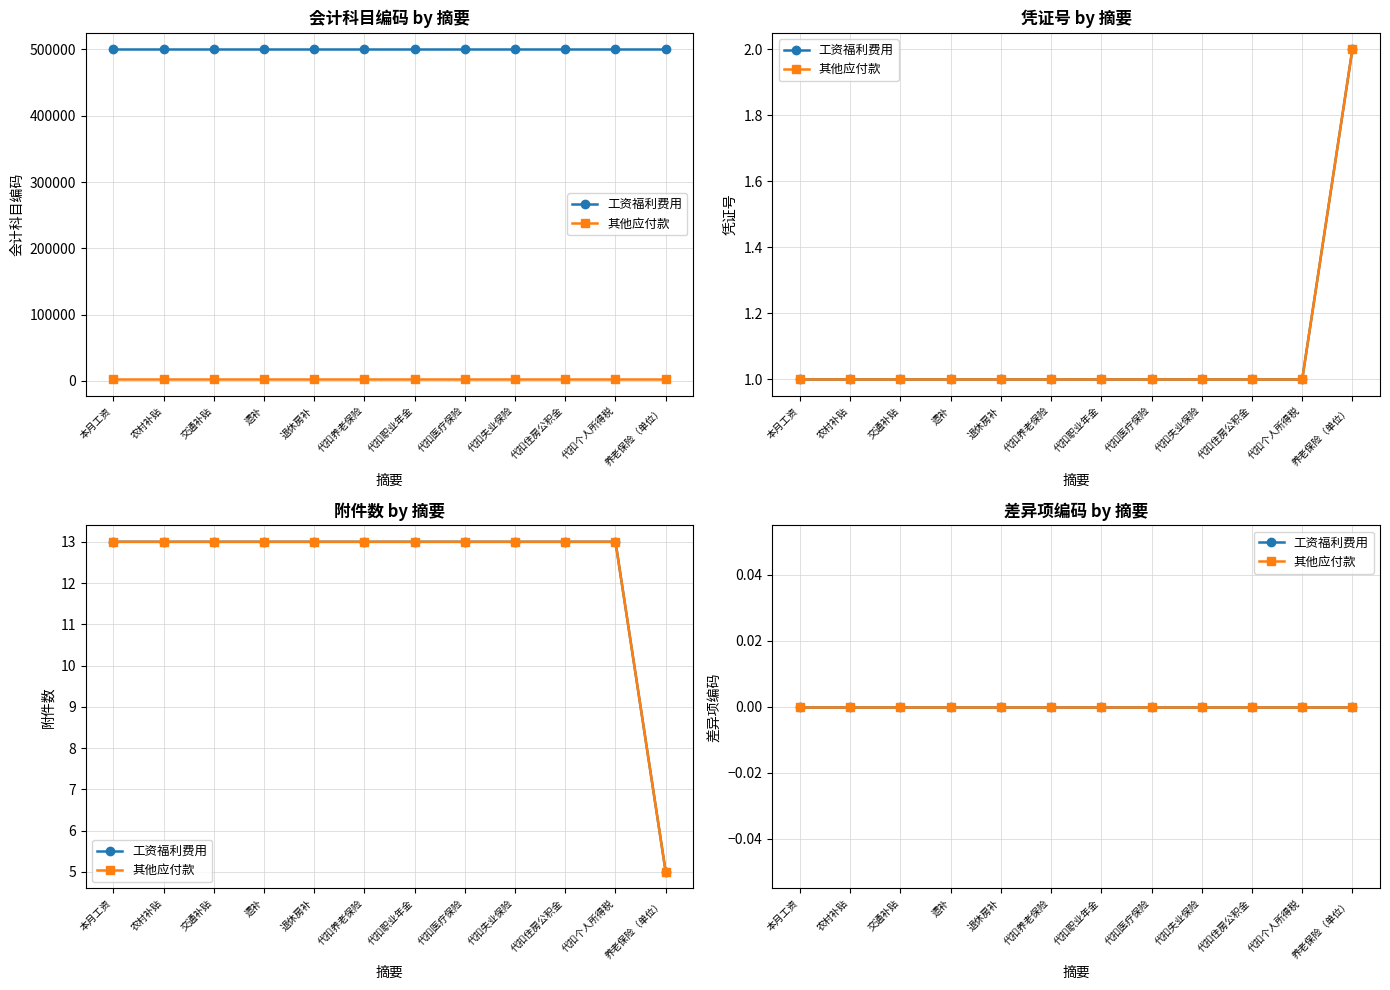

What is the sum of all 其他应付款 values?

27684